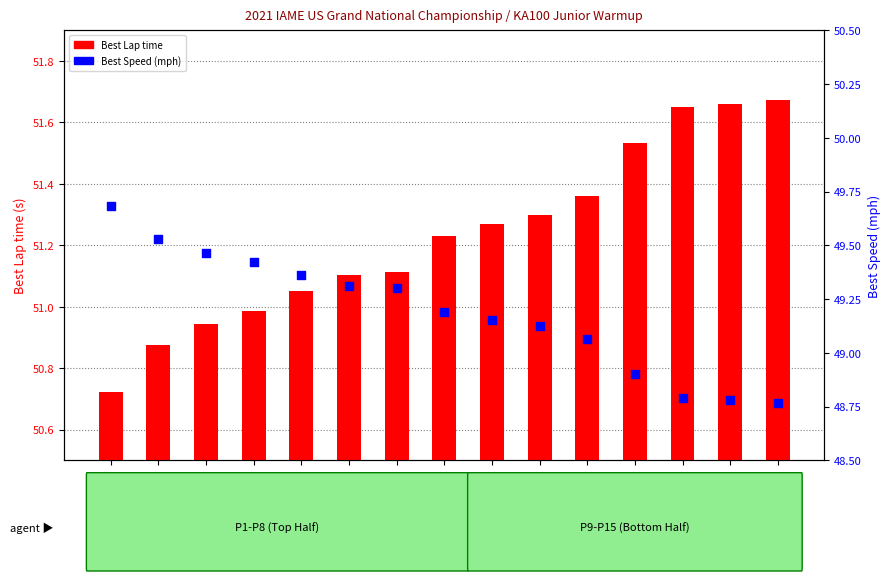

What are all the series names shown in the legend?

Best Lap time, Best Speed (mph)